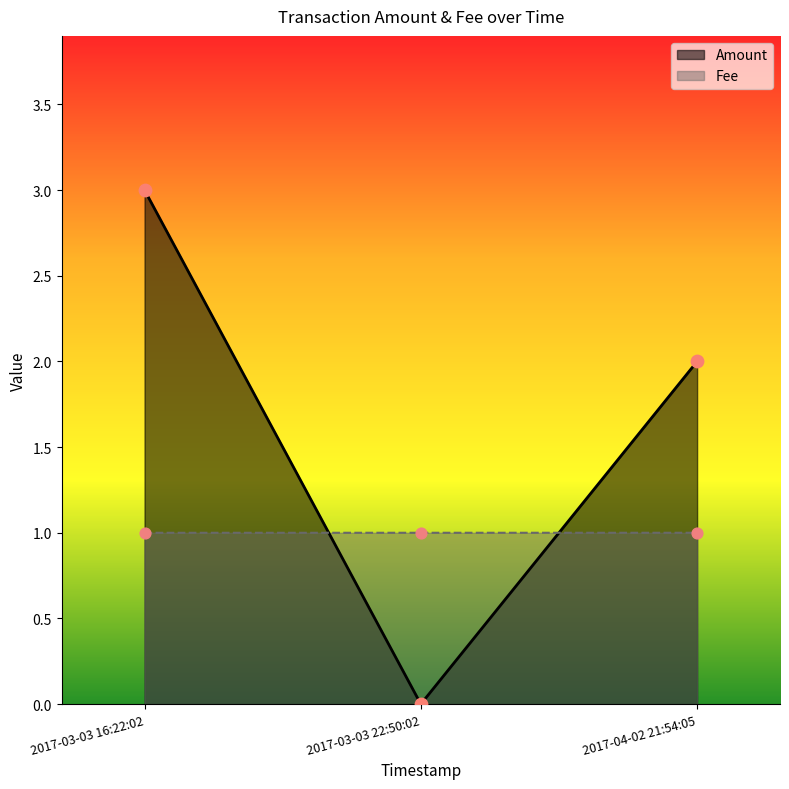

Which series has the largest total across all categories?

Amount